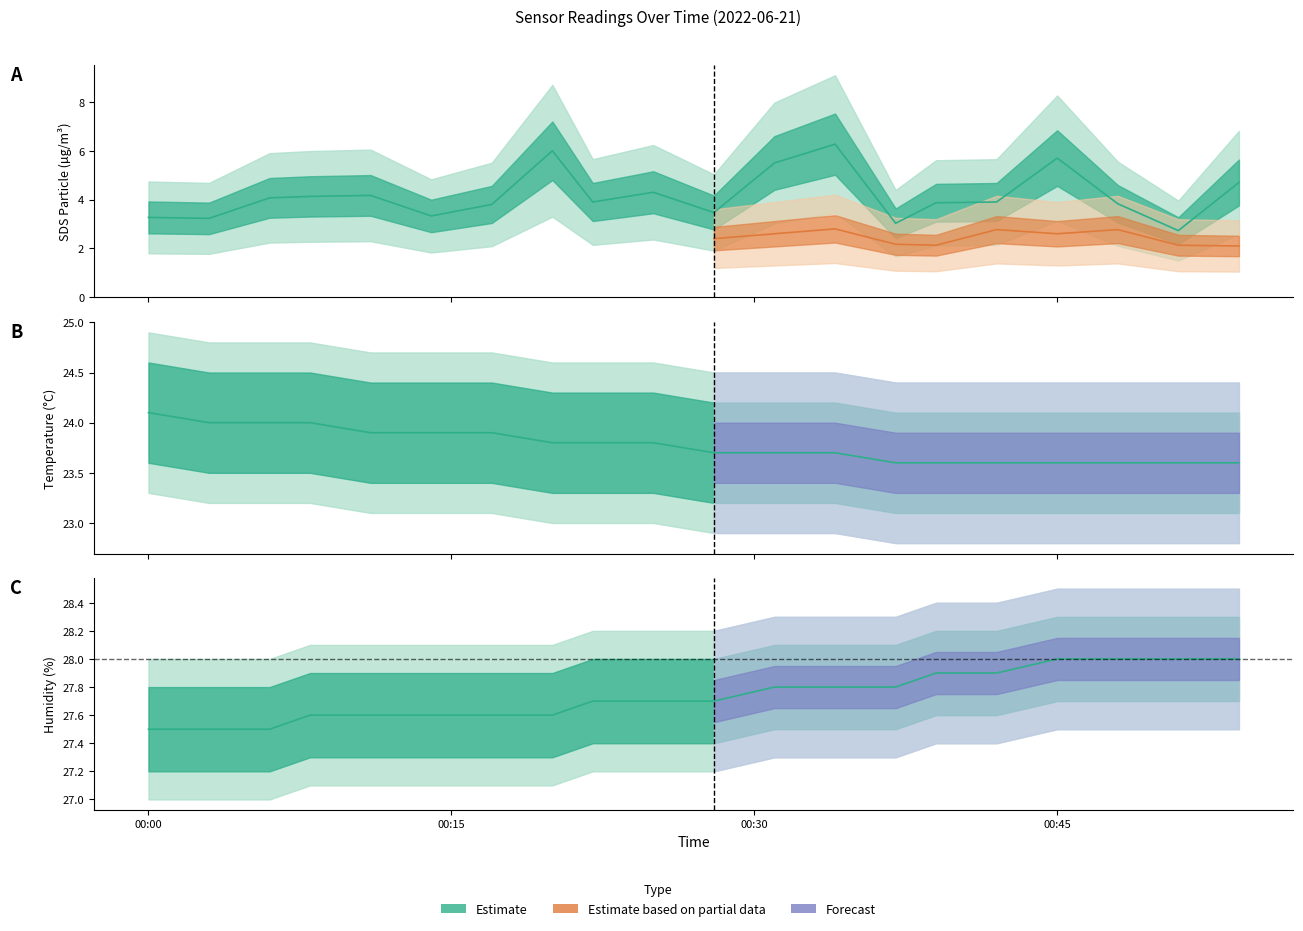

Where is the first local minimum for SDS_P1?

2022/06/21 00:03